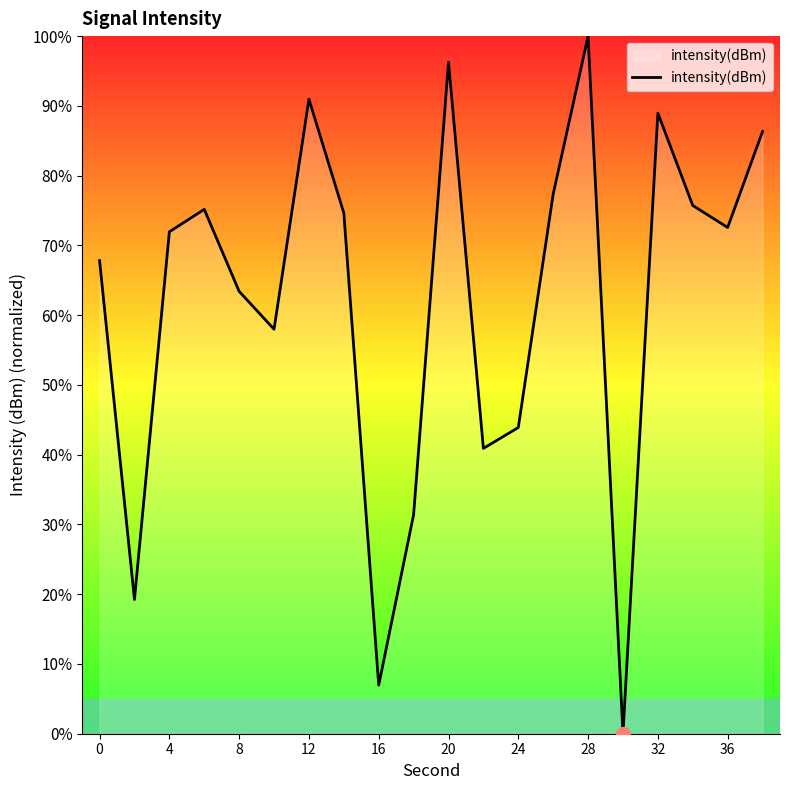

What is the difference between the maximum and minimum values?

100.0